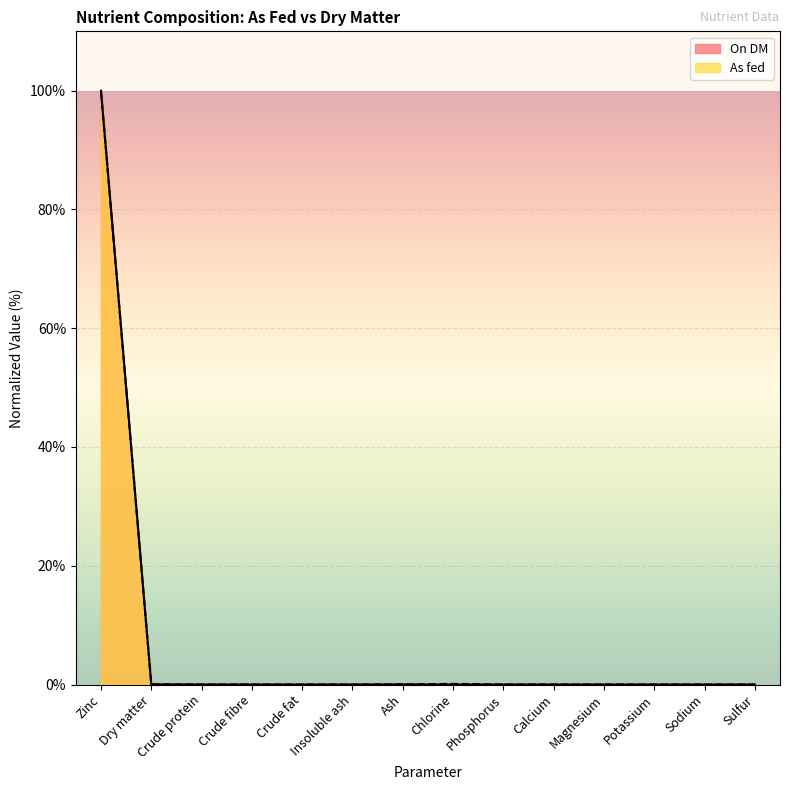

How many interior local peaks does the On DM series have?

1